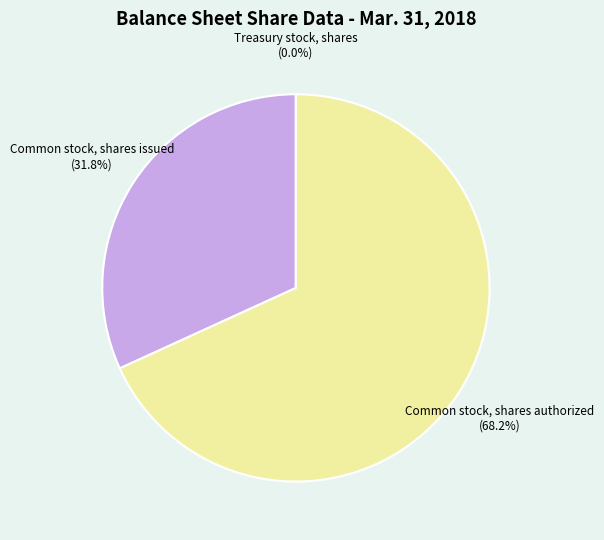

What is the total percentage of Common stock, shares issued and Common stock, shares authorized?

100.0%